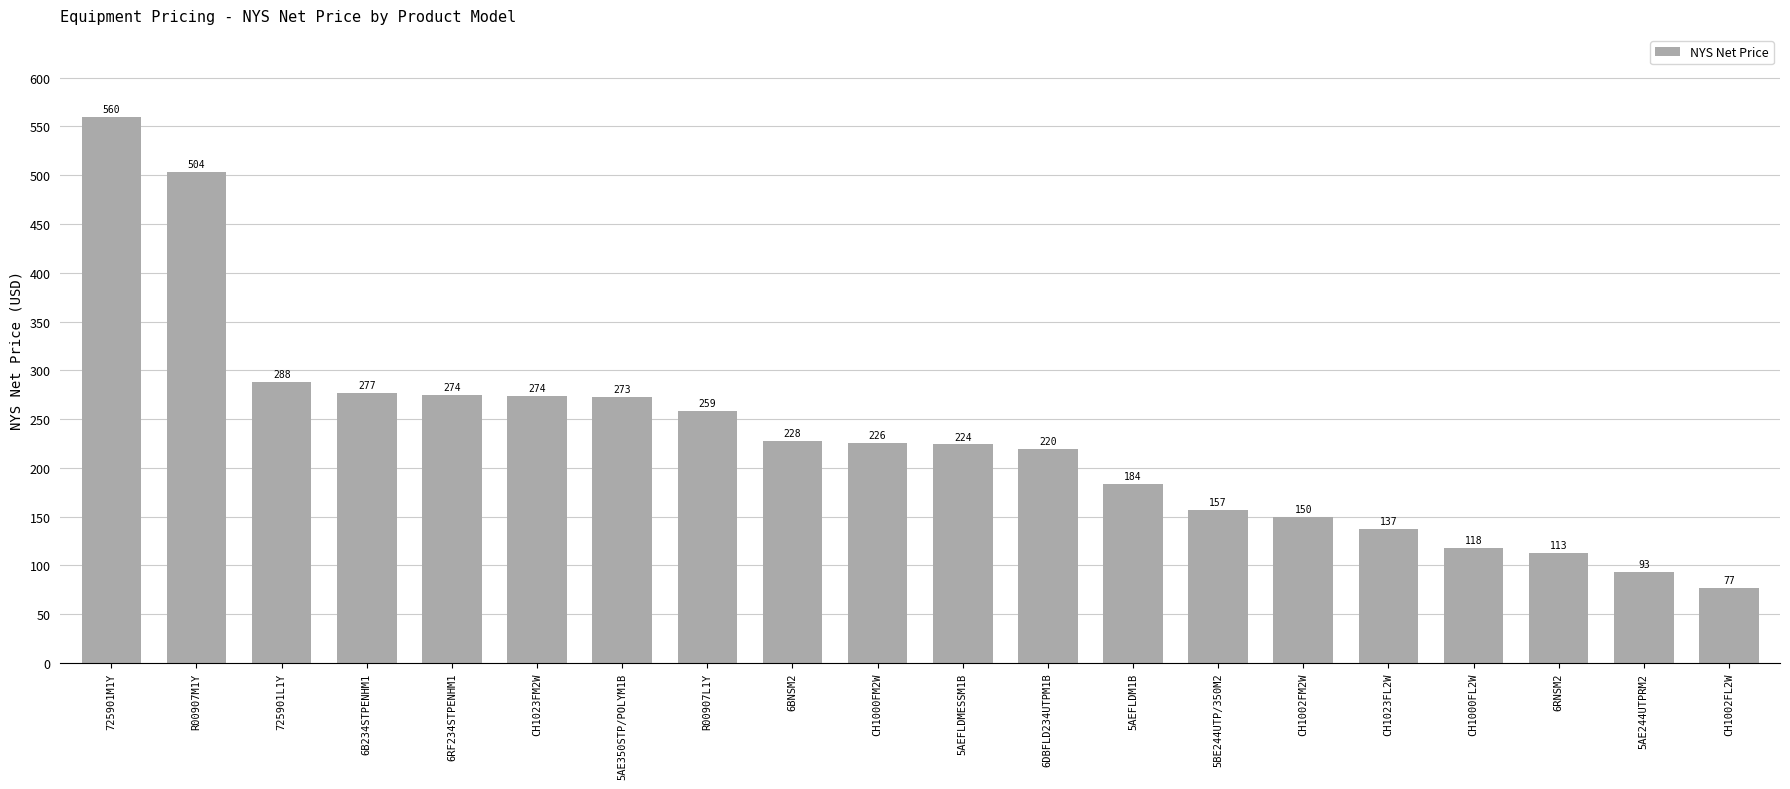

Which label corresponds to the largest value in the chart?

725901M1Y